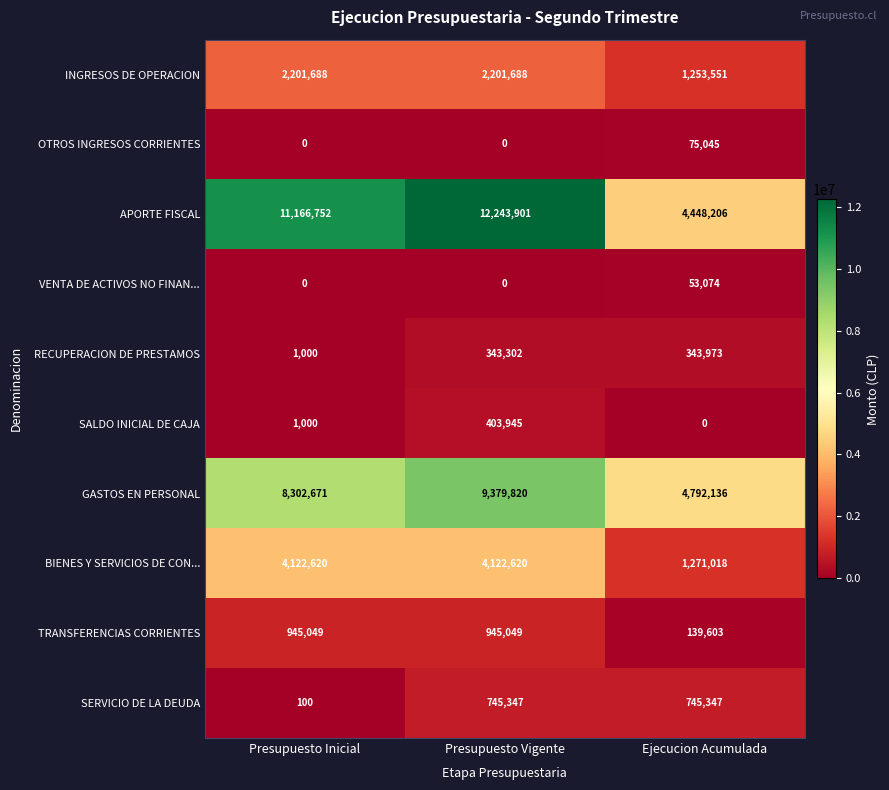

What is the sum of the VENTA DE ACTIVOS NO FINAN... values at Presupuesto Inicial and Ejecucion Acumulada?

53074